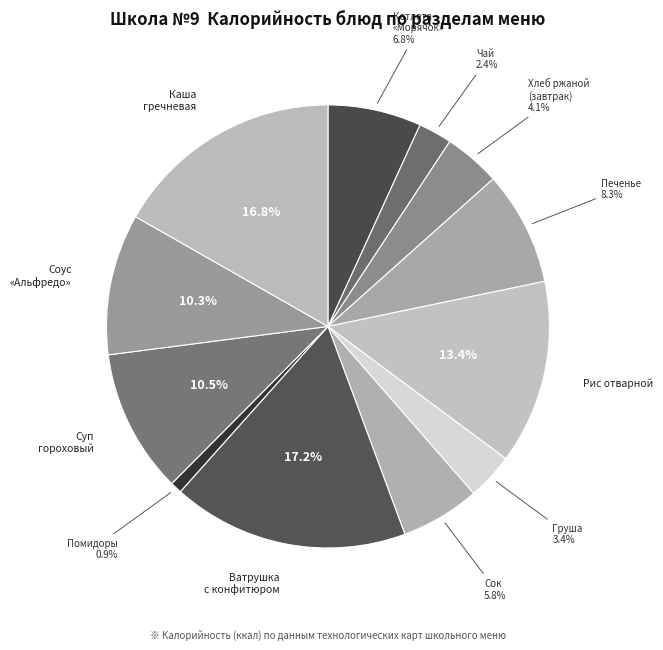

True or false: Печенье accounts for 8% of the total.

True